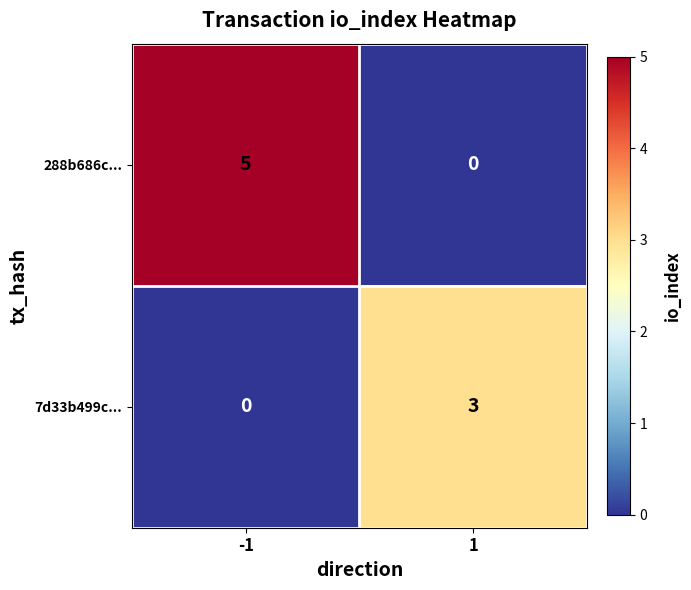

What is the greatest value displayed?

5